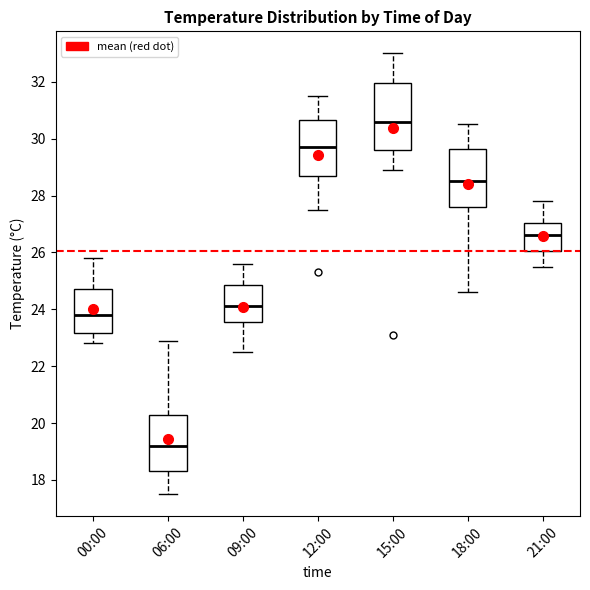

Where does the lower whisker of the box for 21:00 end on the y-axis? The values are not printed on the chart, so give them approximately, as read against the axis.

25.6